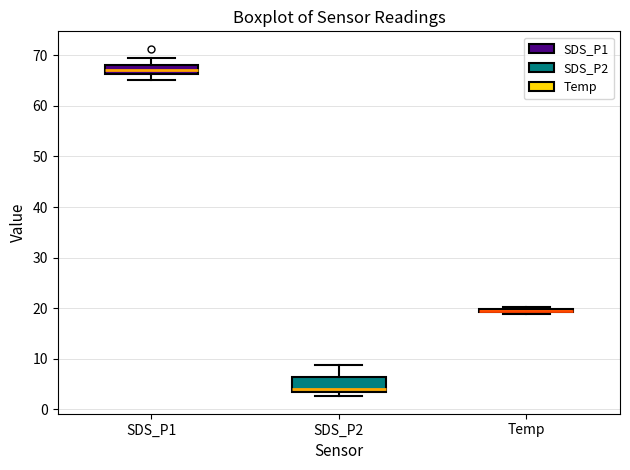

Where does the upper whisker of the box for SDS_P1 end on the y-axis? The values are not printed on the chart, so give them approximately, as read against the axis.

69